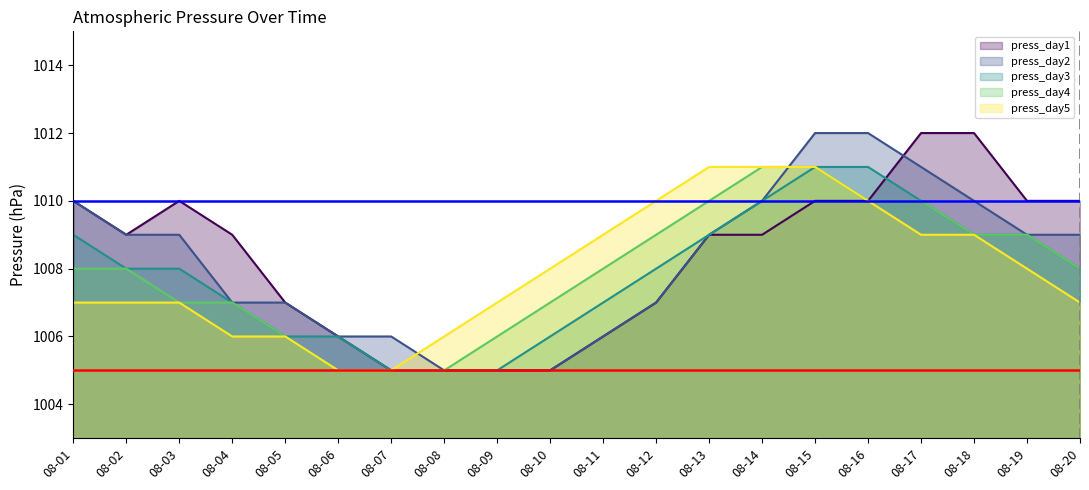

What is the difference between the highest and lowest values at 08-16?

2